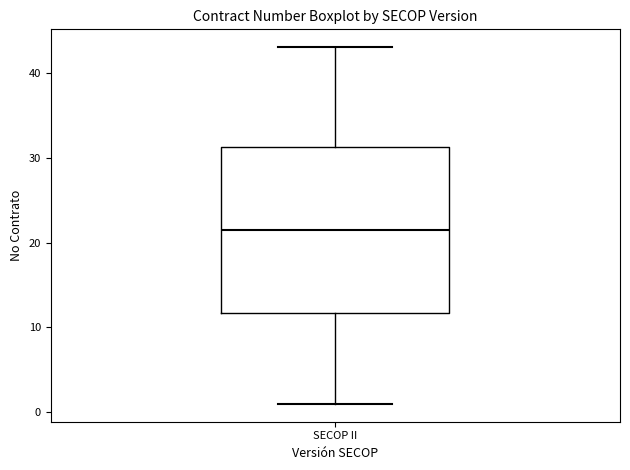

Where does the median line of the box for SECOP II sit on the y-axis? The values are not printed on the chart, so give them approximately, as read against the axis.

22